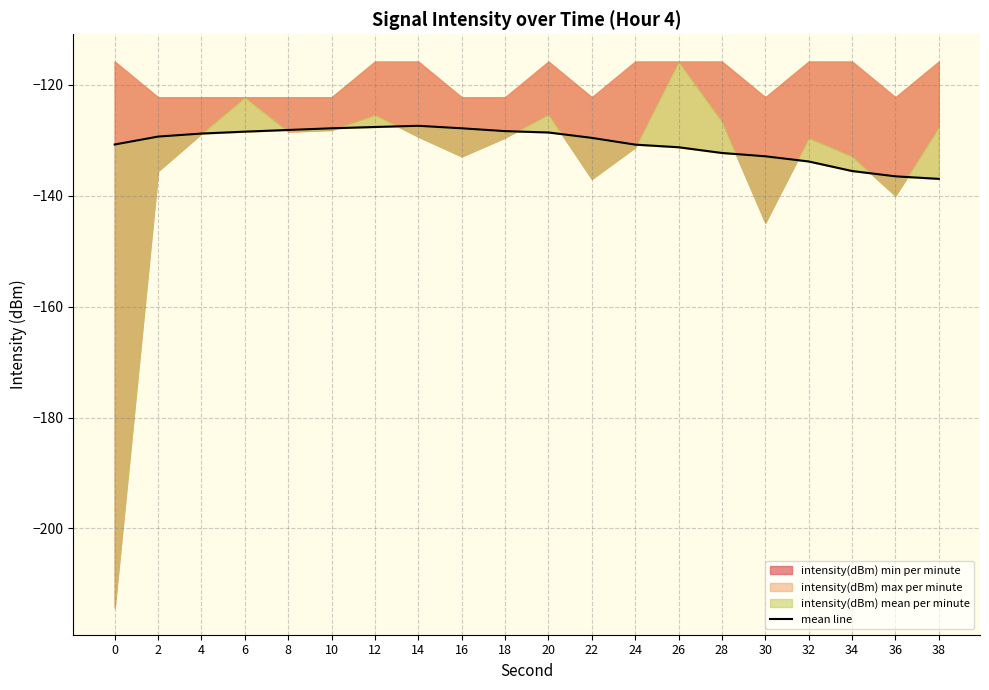

What is the change in value from 2 to 30?

-3.6